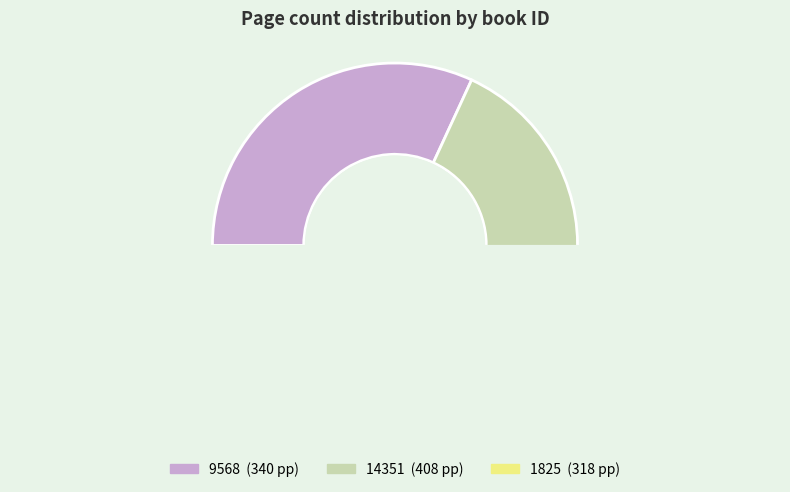

To the nearest percent, what is the difference between the 14351 and 9568 slice percentages?

6%